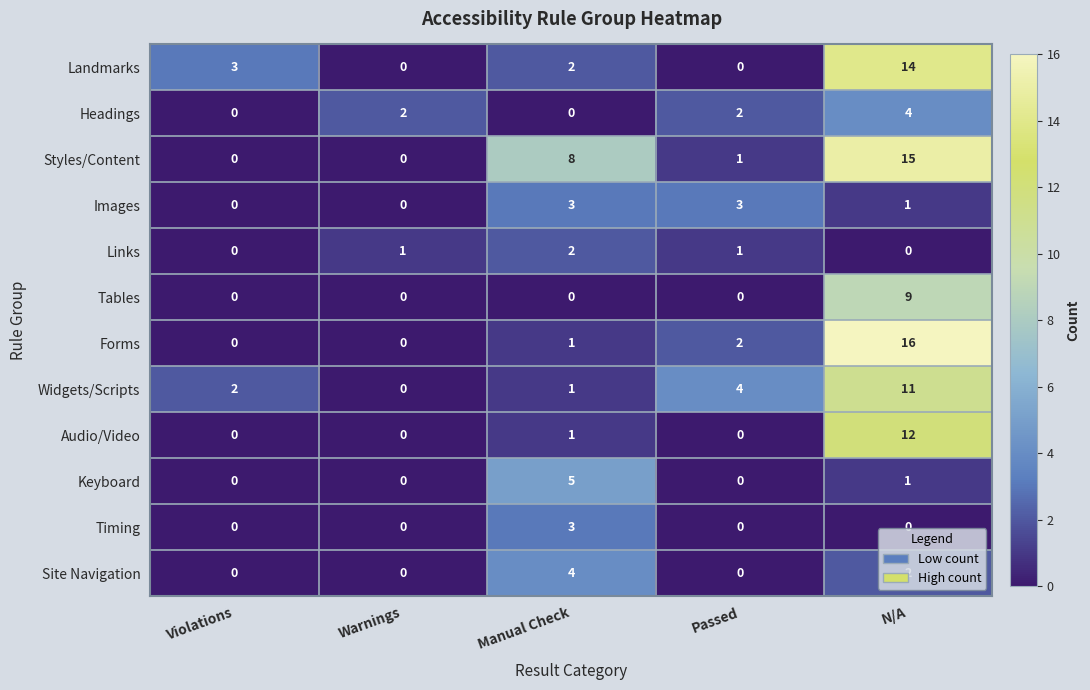

How many data points in Site Navigation are above 0?

2